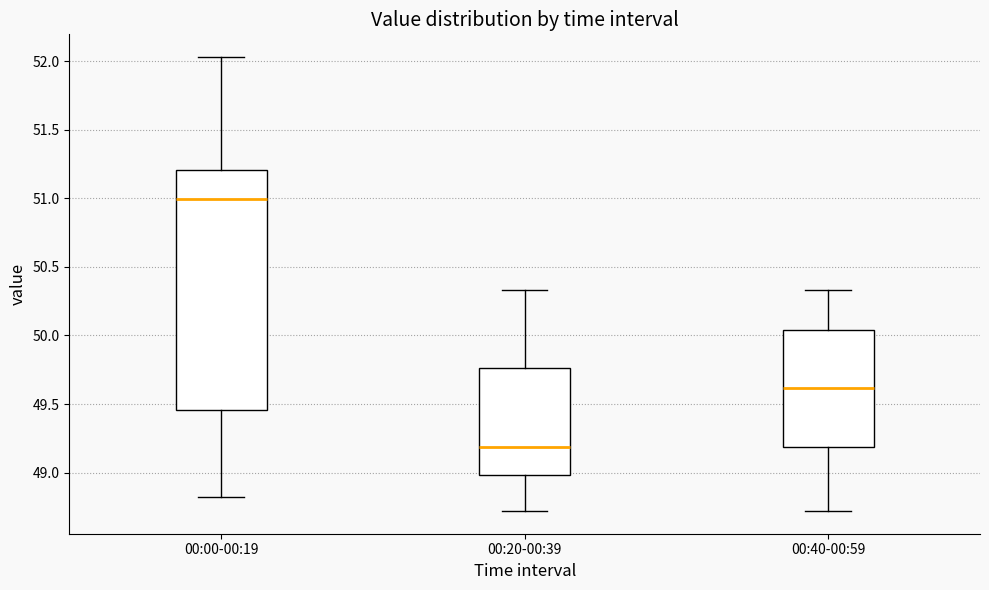

Which box is the tallest, from its lower edge to its upper edge?

00:00-00:19